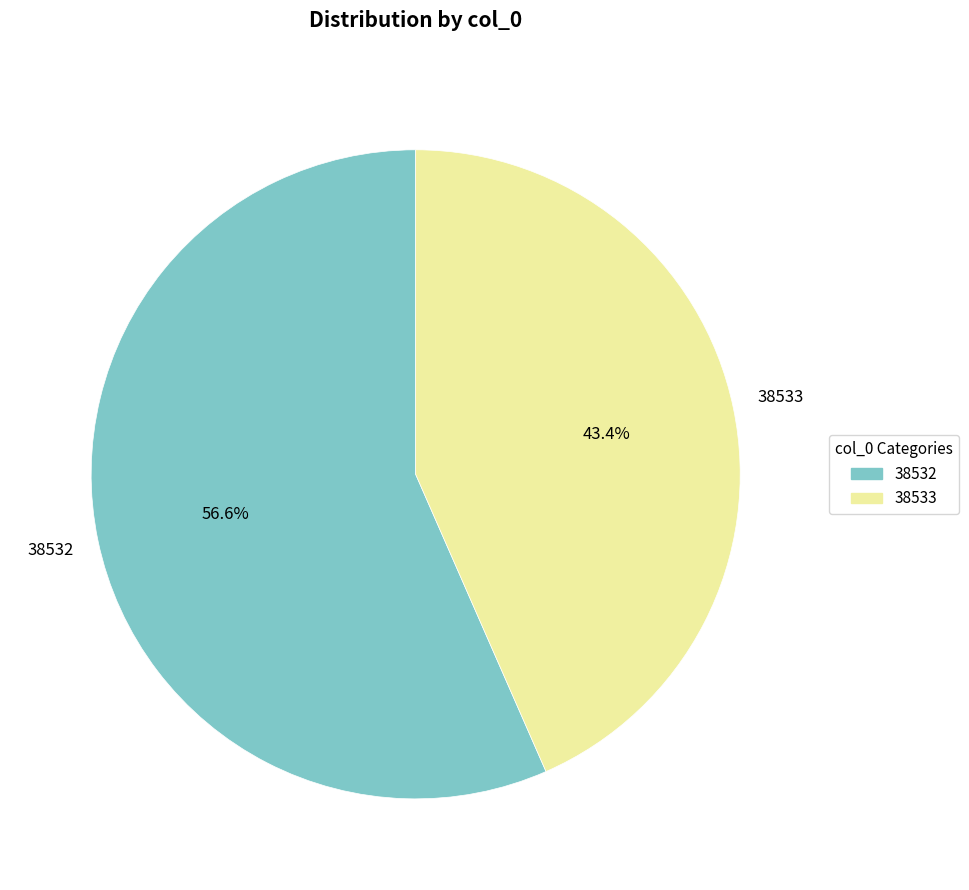

Rank the categories by value from highest to lowest.

38532, 38533